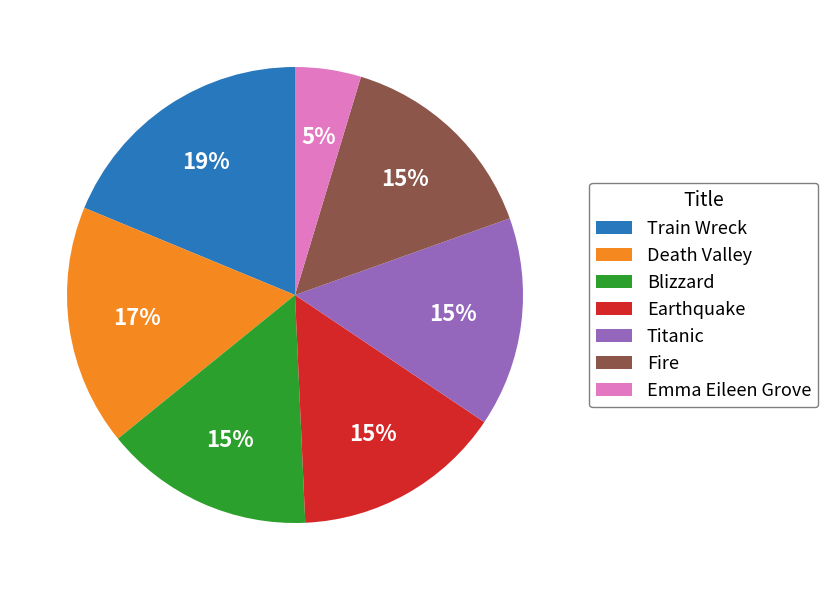

How many segments does this pie chart have?

7